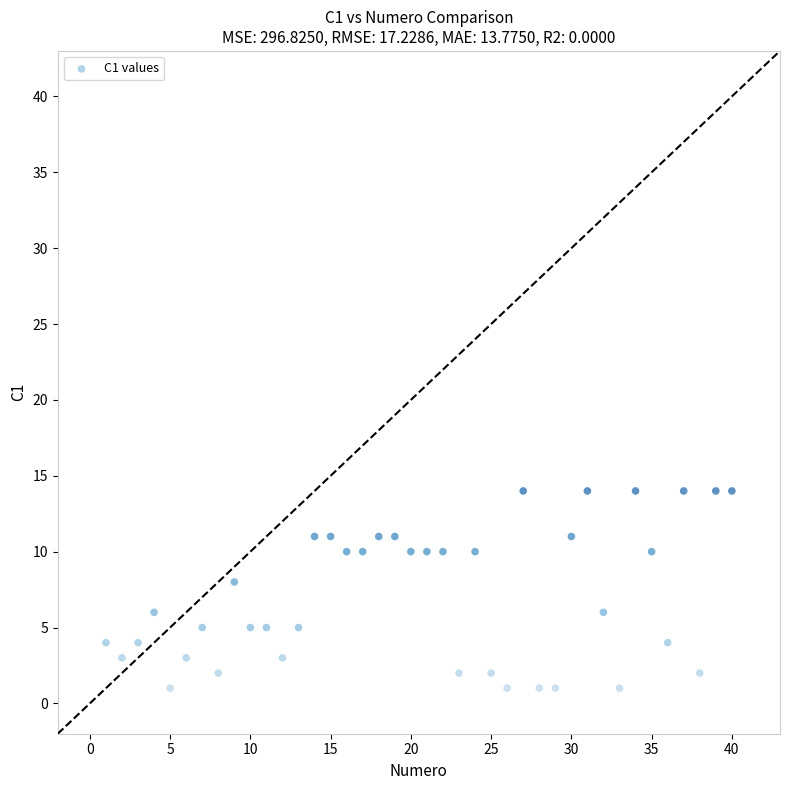

What is the range of X values (max minus min)?

39